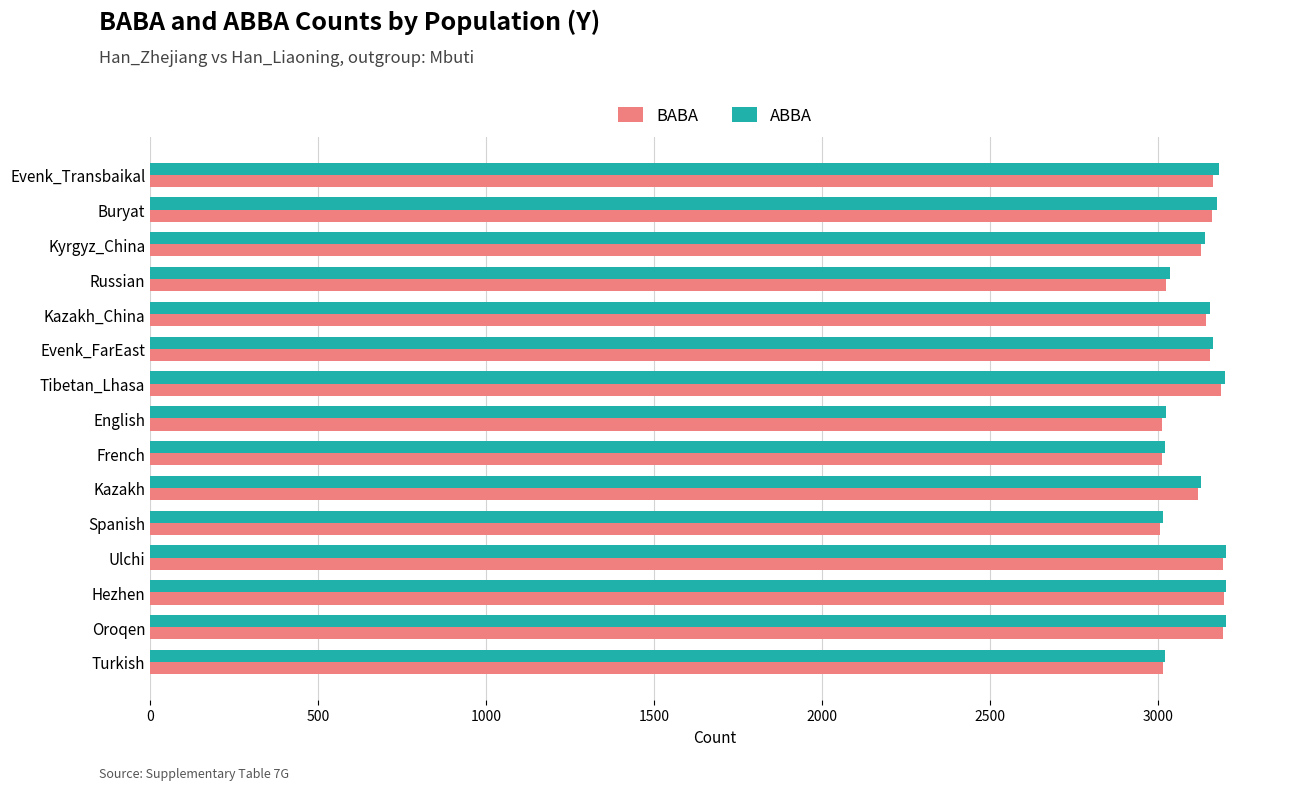

The ABBA series shows 5142 at Tibetan_Lhasa. True or false?

False